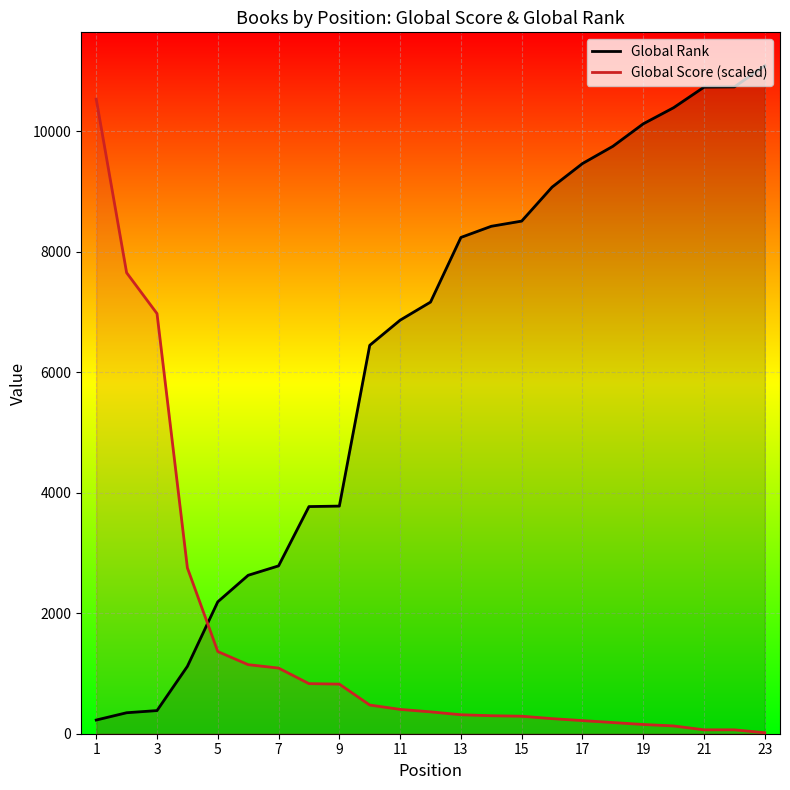

Rank the series by their average value, from lowest to highest.

Global Score (scaled), Global Rank